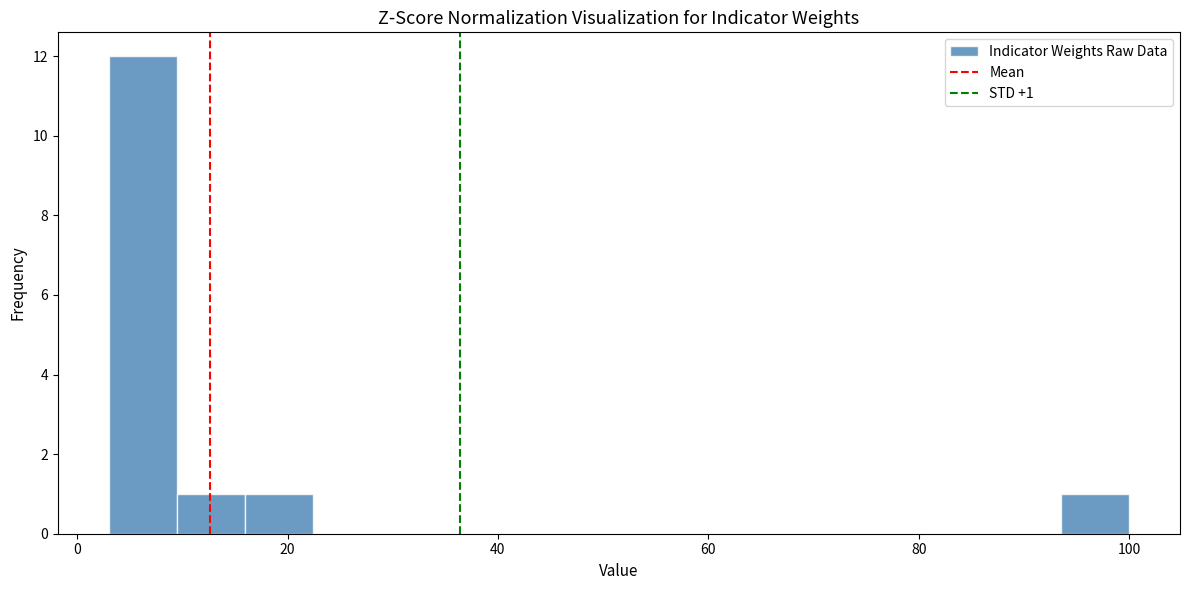

Around what value on the x-axis is the tallest bar? Give the approximate position of its centre, as read against the axis.

6